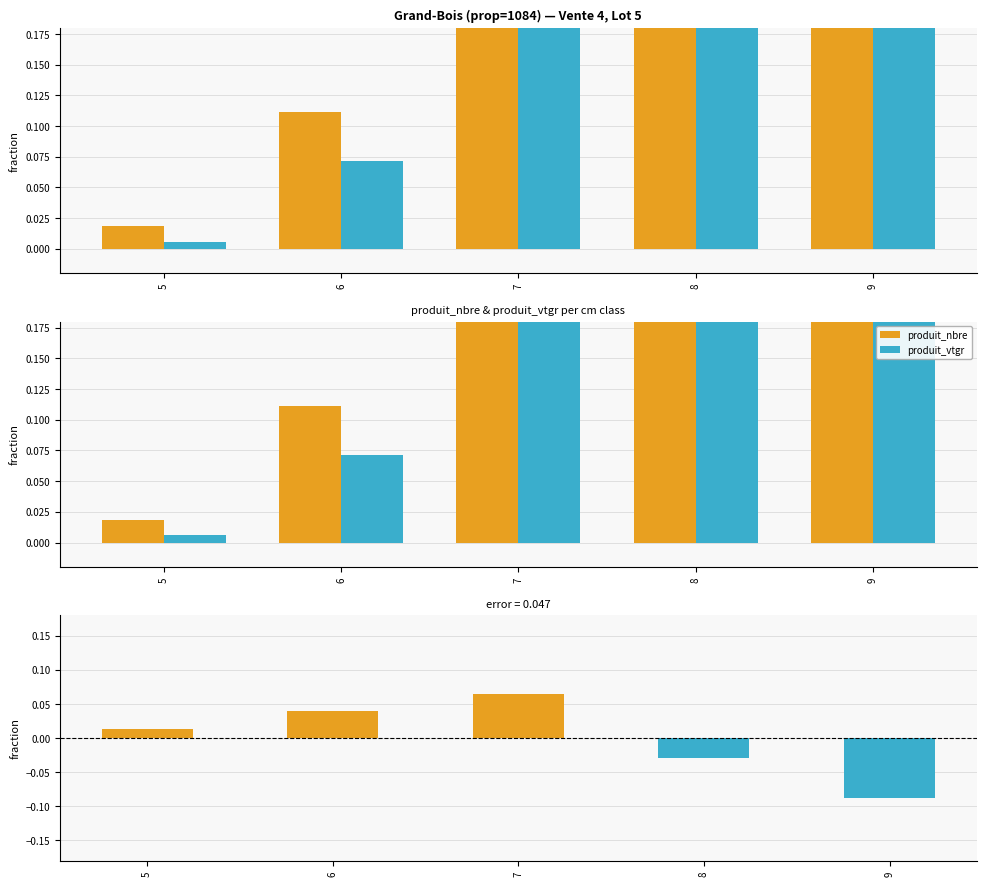

At which category is the sum across all series the highest?

7